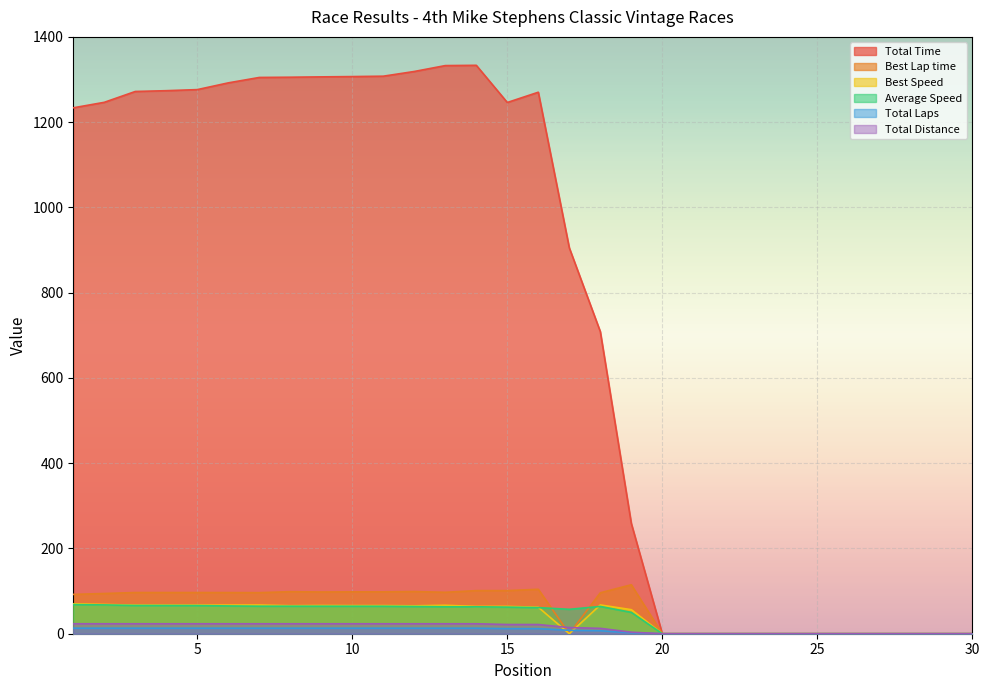

Which series has the largest total across all categories?

Total Time